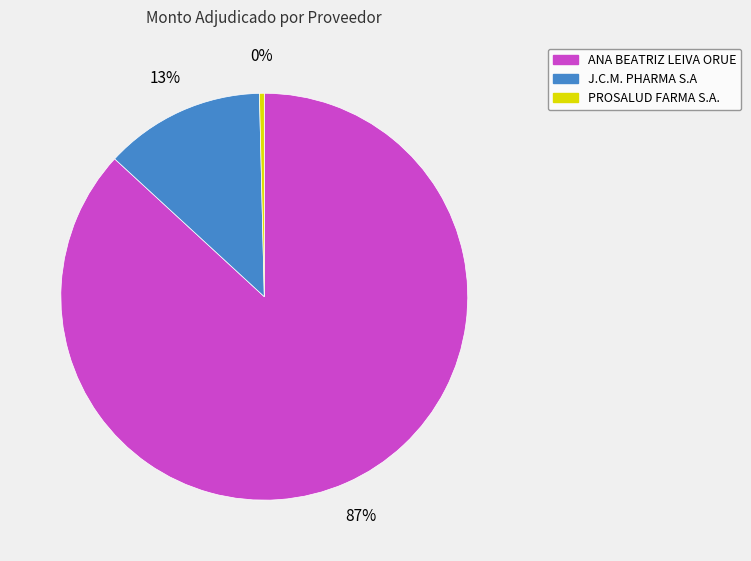

What is the smallest slice in the pie chart?

PROSALUD FARMA S.A.